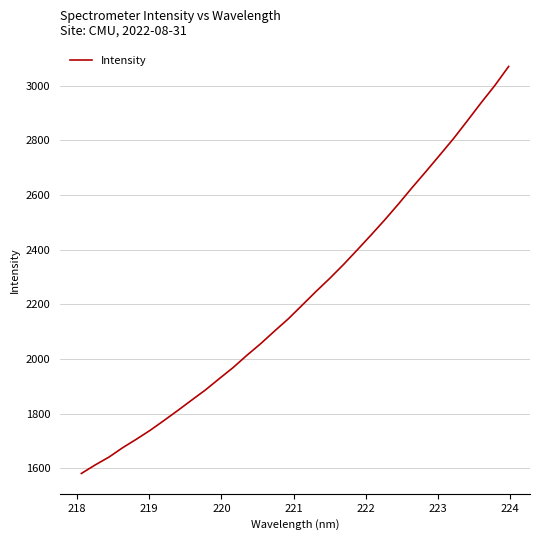

What is the smallest value displayed?

1581.3